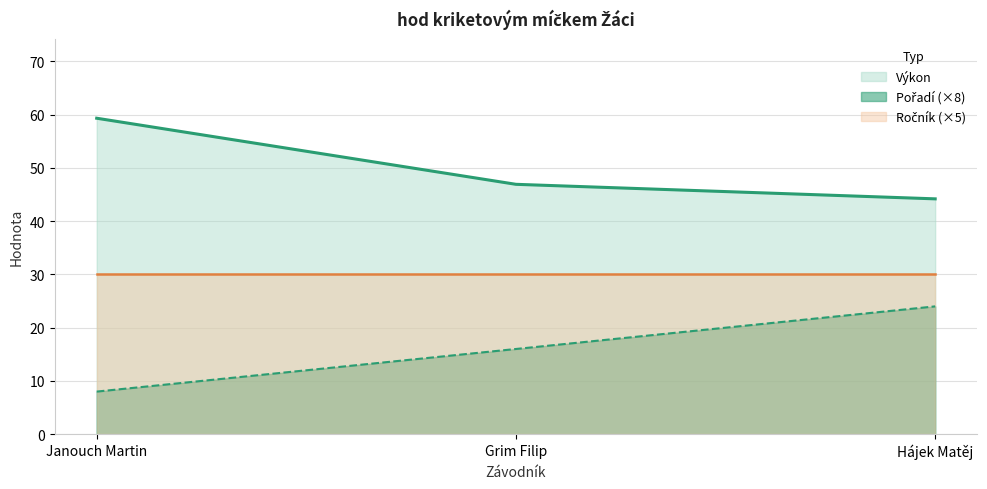

Does the chart have visible grid lines?

Yes